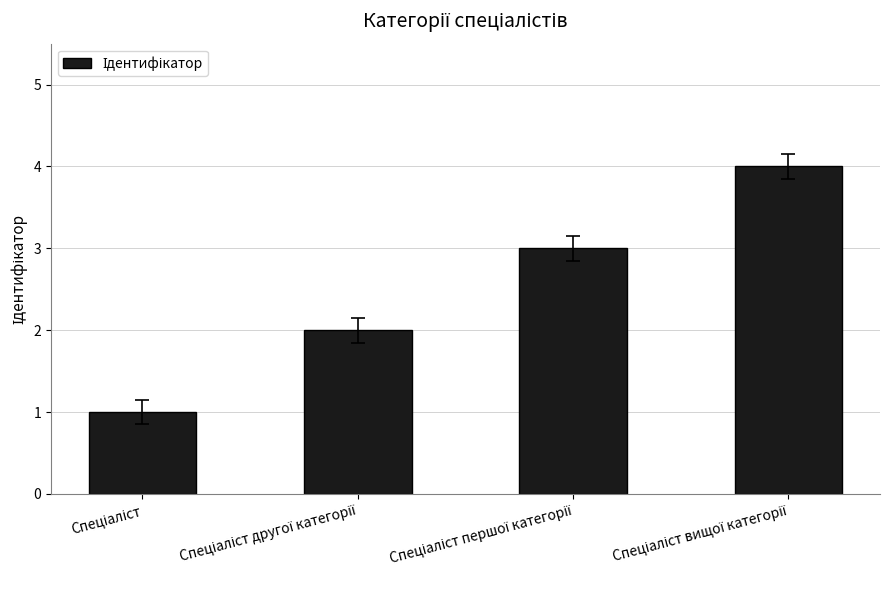

What is the difference between the maximum and minimum values?

3